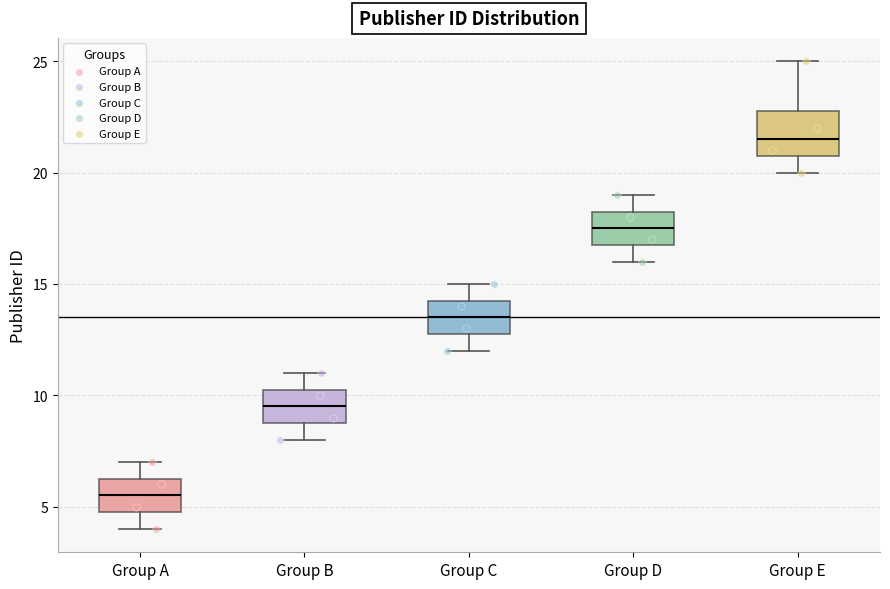

Reading left to right, transcribe this box plot: for each box, give where its median line is, the range the box spans, and where its two whiskers end, as read against the y-axis. The values are not printed on the chart, so give them approximately, as read against the axis.

Group A: median 5.5, box 5.0 to 6.5, whiskers 4.0 to 7.0
Group B: median 9.5, box 9.0 to 10.5, whiskers 8.0 to 11.0
Group C: median 13.5, box 13.0 to 14.5, whiskers 12.0 to 15.0
Group D: median 17.5, box 17.0 to 18.5, whiskers 16.0 to 19.0
Group E: median 21.5, box 21.0 to 23.0, whiskers 20.0 to 25.0